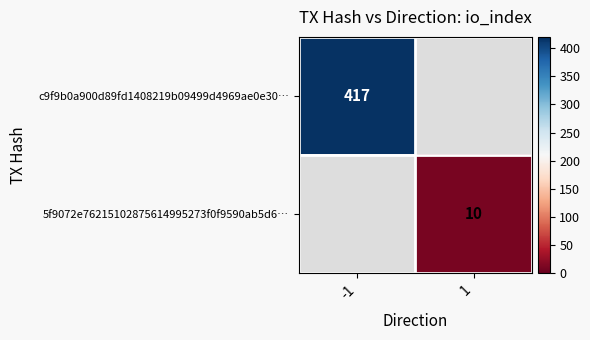

How many distinct data groups are displayed?

2